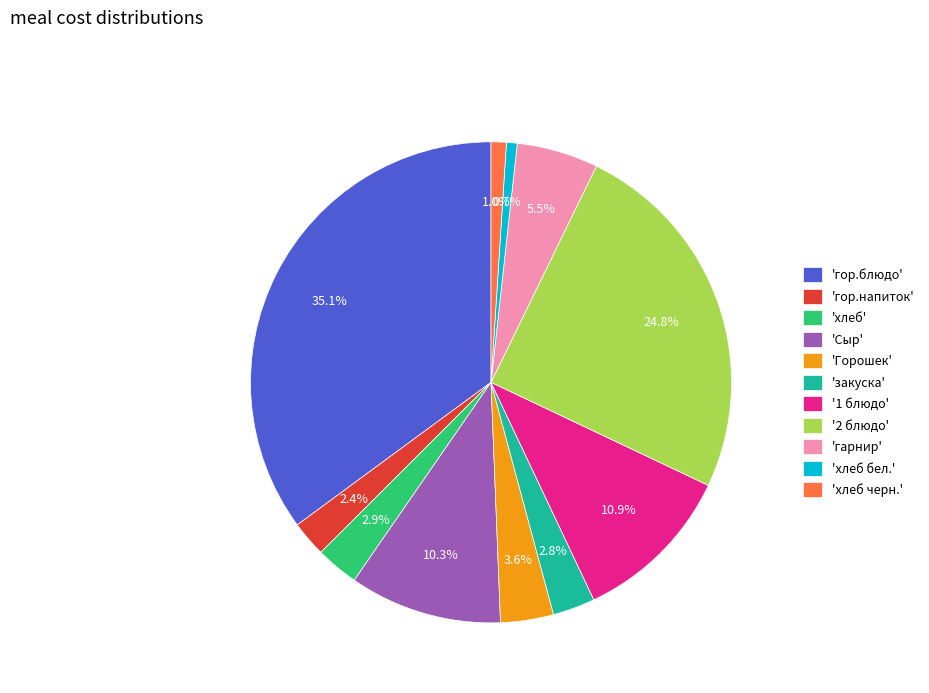

Approximately how many times larger is the value at 'хлеб' compared to 'гарнир'?

0.5